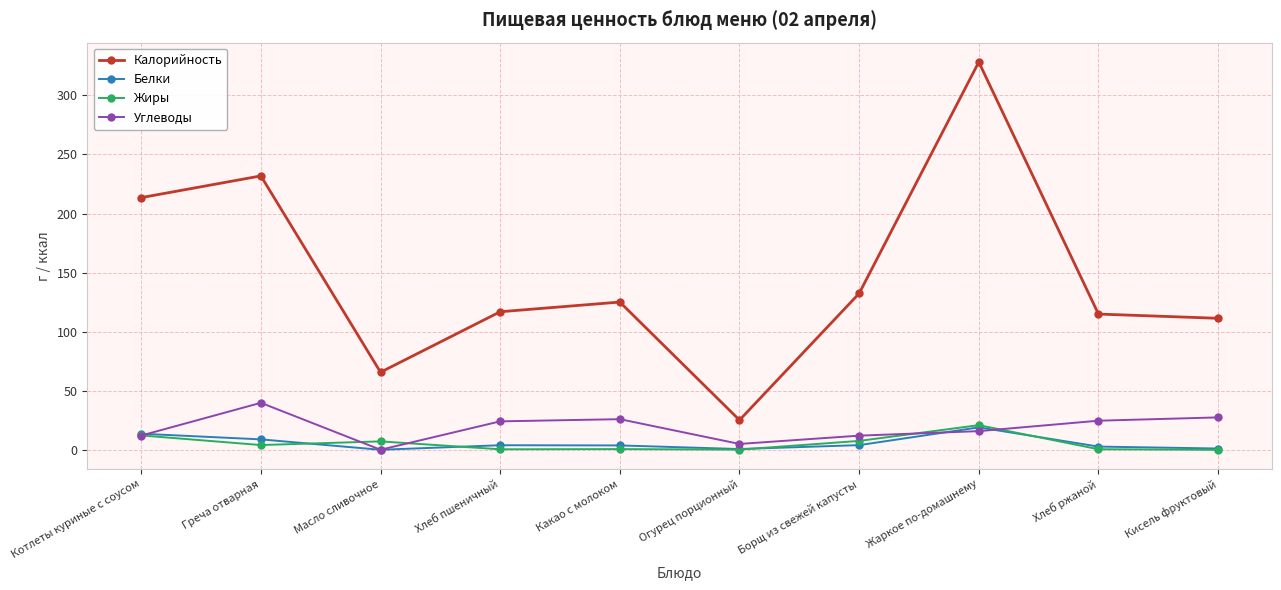

What is the difference between the second highest and second lowest values in the Углеводы series?

22.5